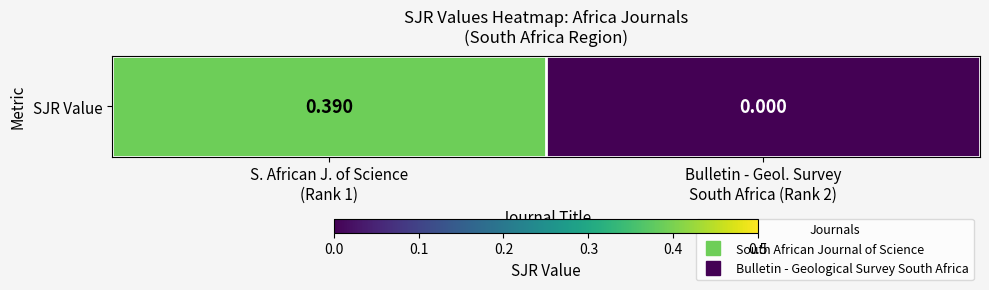

How many values are between 0 and 1?

2